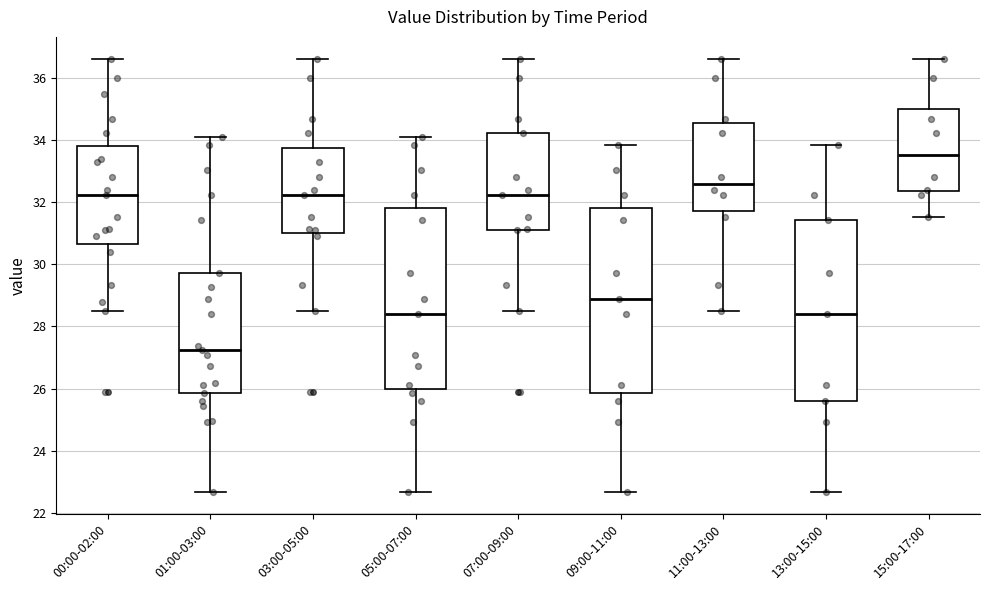

Where is the lower edge of the box for 09:00-11:00 on the y-axis? The values are not printed on the chart, so give them approximately, as read against the axis.

25.8